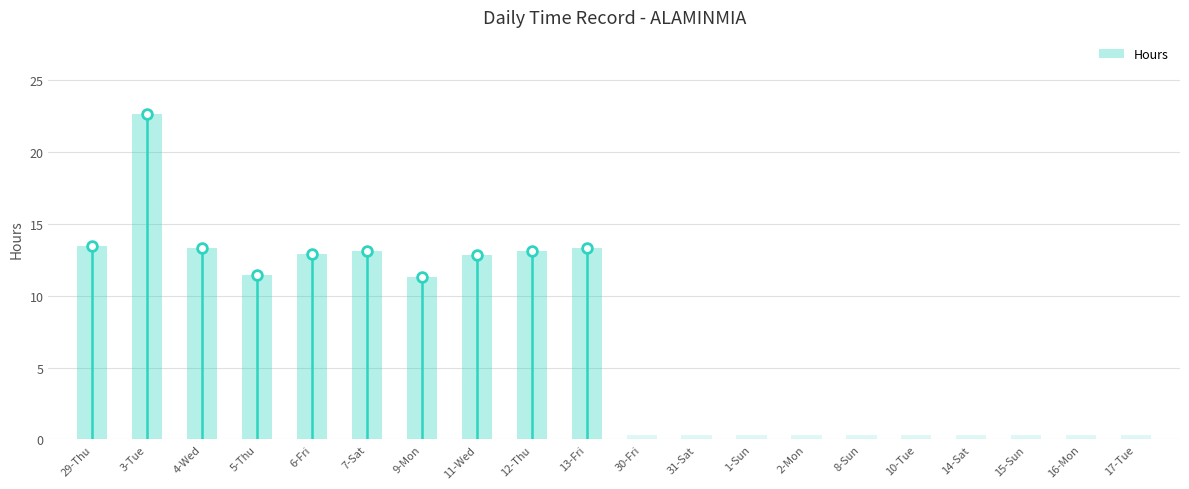

Which category has the highest value across all series?

3-Tue